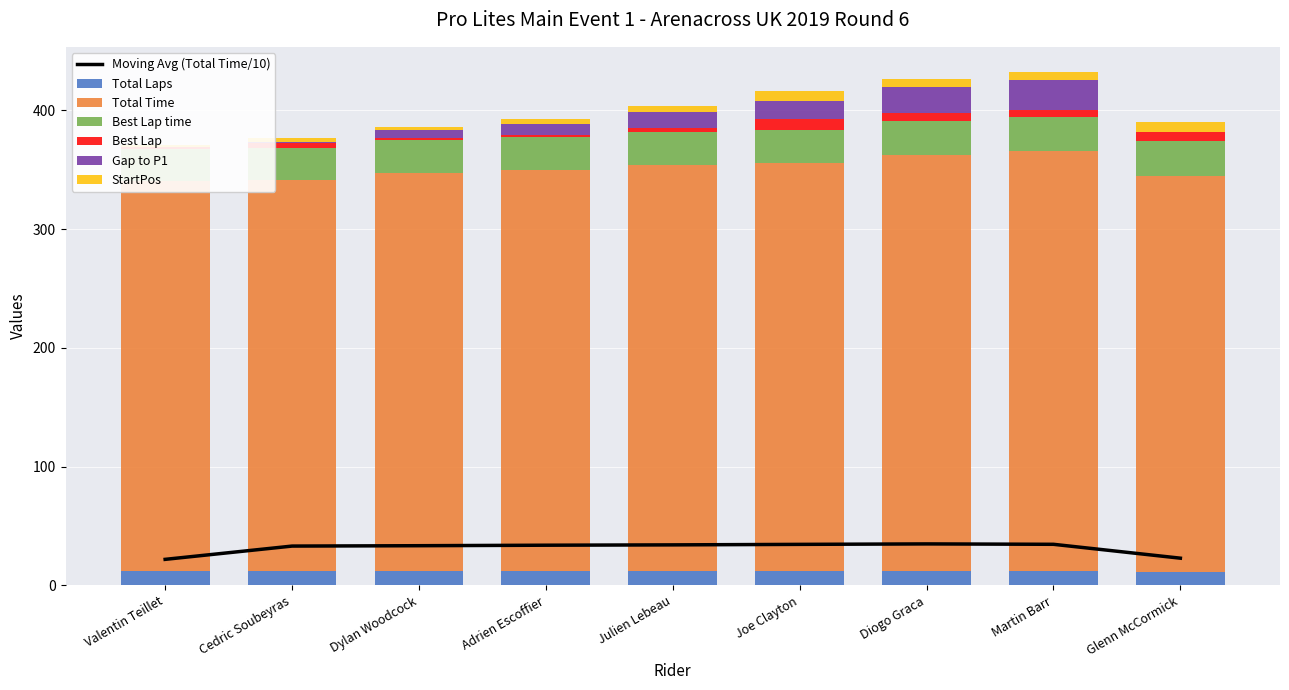

Reading left to right, transcribe all the data shown in this chart.

Total Laps: Valentin Teillet=12.0	Cedric Soubeyras=12.0	Dylan Woodcock=12.0	Adrien Escoffier=12.0	Julien Lebeau=12.0	Joe Clayton=12.0	Diogo Graca=12.0	Martin Barr=12.0	Glenn McCormick=11.0
Total Time: Valentin Teillet=328.5	Cedric Soubeyras=329.5	Dylan Woodcock=335.4	Adrien Escoffier=337.9	Julien Lebeau=342.1	Joe Clayton=343.9	Diogo Graca=350.6	Martin Barr=353.8	Glenn McCormick=333.9
Best Lap time: Valentin Teillet=27.0	Cedric Soubeyras=27.1	Dylan Woodcock=27.3	Adrien Escoffier=27.4	Julien Lebeau=27.7	Joe Clayton=27.9	Diogo Graca=28.1	Martin Barr=28.8	Glenn McCormick=29.6
Best Lap: Valentin Teillet=2.0	Cedric Soubeyras=4.0	Dylan Woodcock=2.0	Adrien Escoffier=2.0	Julien Lebeau=3.0	Joe Clayton=9.0	Diogo Graca=7.0	Martin Barr=6.0	Glenn McCormick=7.0
Gap to P1: Valentin Teillet=0.0	Cedric Soubeyras=1.1	Dylan Woodcock=7.0	Adrien Escoffier=9.4	Julien Lebeau=13.6	Joe Clayton=15.4	Diogo Graca=22.1	Martin Barr=25.3	Glenn McCormick=0.0
StartPos: Valentin Teillet=1.0	Cedric Soubeyras=3.0	Dylan Woodcock=2.0	Adrien Escoffier=4.0	Julien Lebeau=5.0	Joe Clayton=8.0	Diogo Graca=7.0	Martin Barr=6.0	Glenn McCormick=9.0